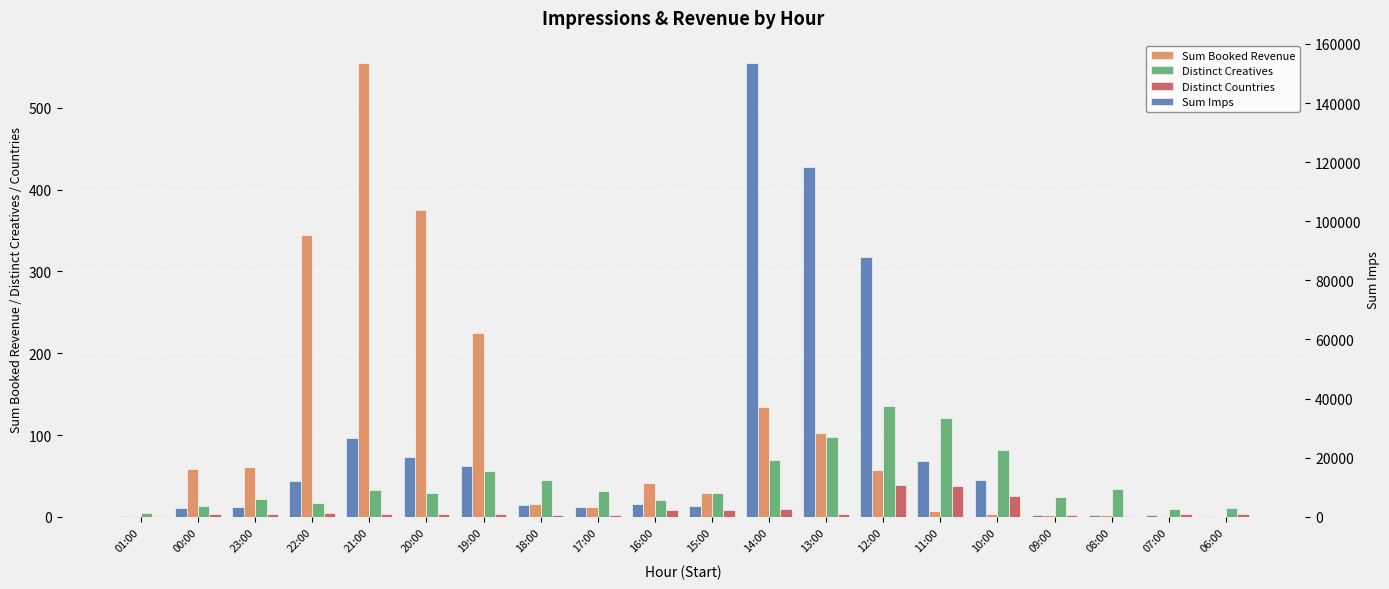

What is the total value across all series at 11:00?

19111.8